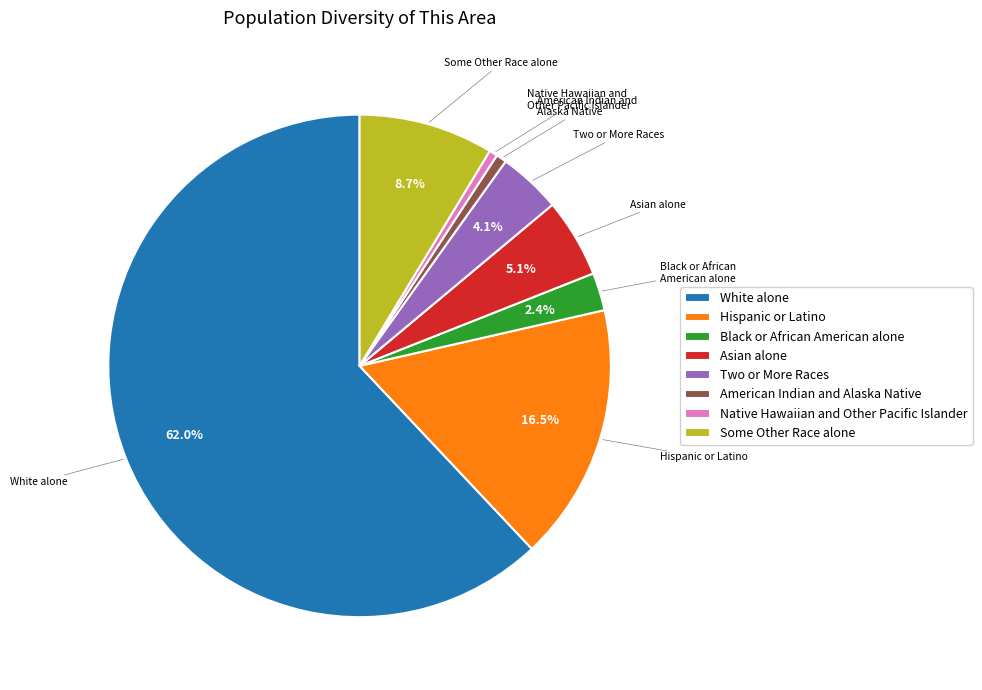

Combined, what portion of the pie is Asian alone and White alone?

67.1%